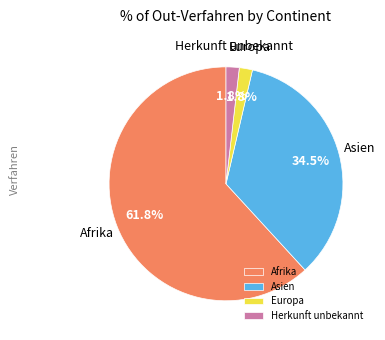

Which slice is the largest?

Afrika